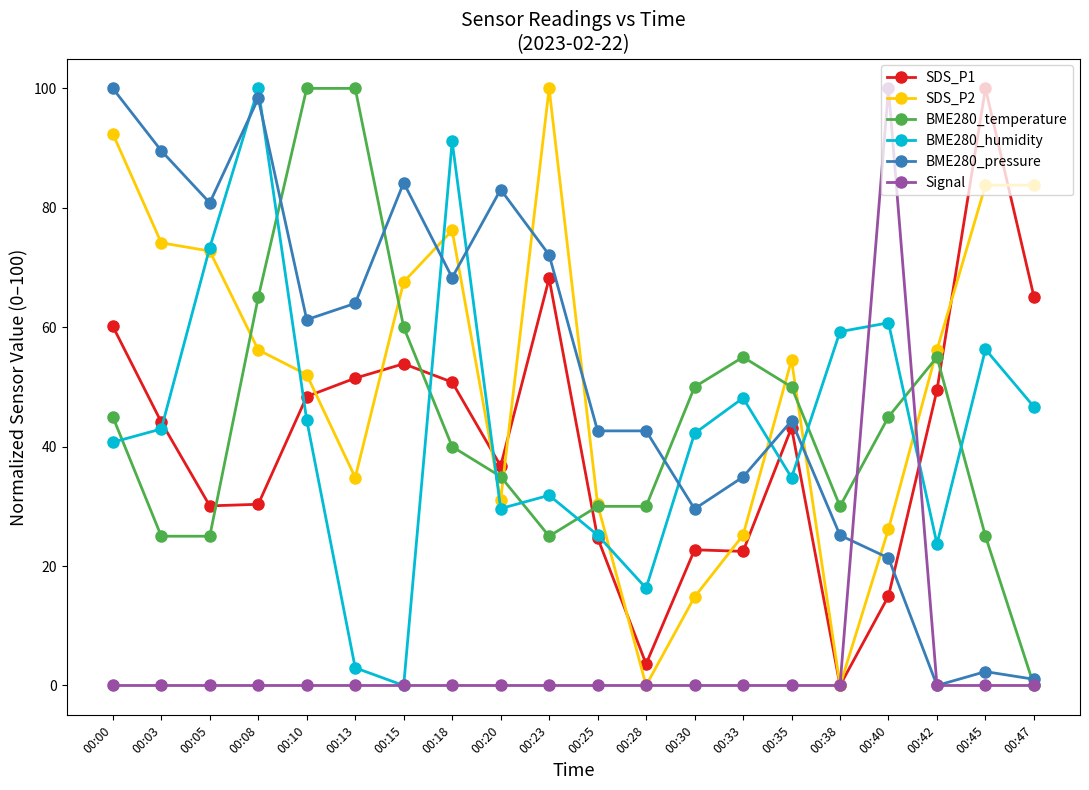

What is the total value across all series at 00:18?

326.4